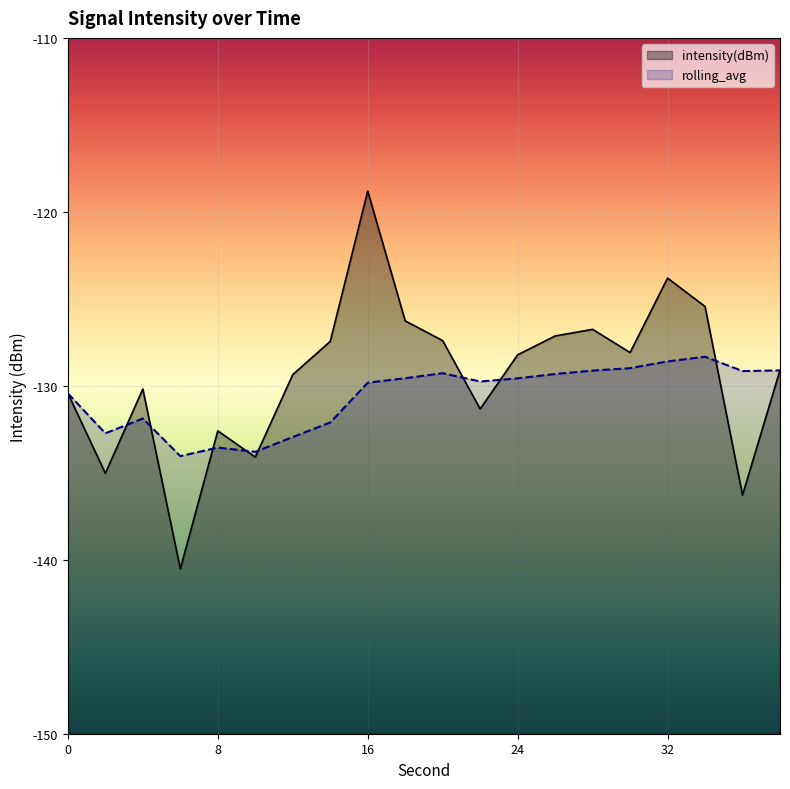

Does the chart display data point markers on the line(s)?

No